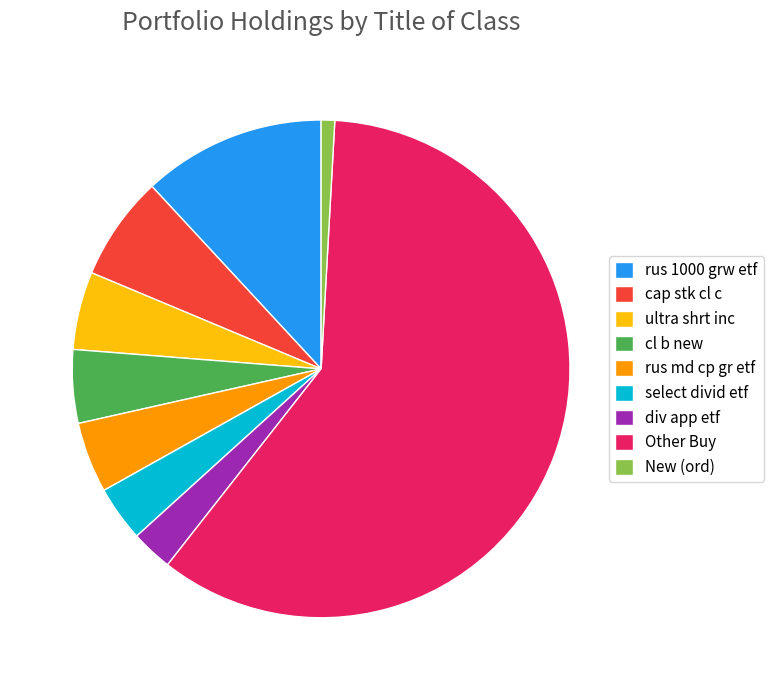

Approximately how many times larger is the value at cap stk cl c compared to ultra shrt inc?

1.3